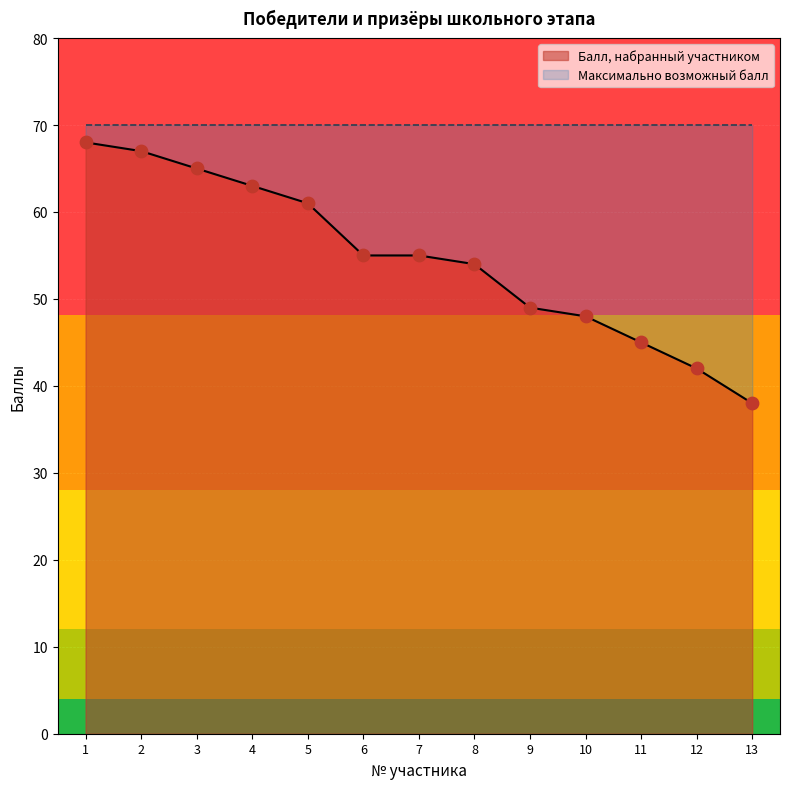

Between 8 and 13, which is larger?

8